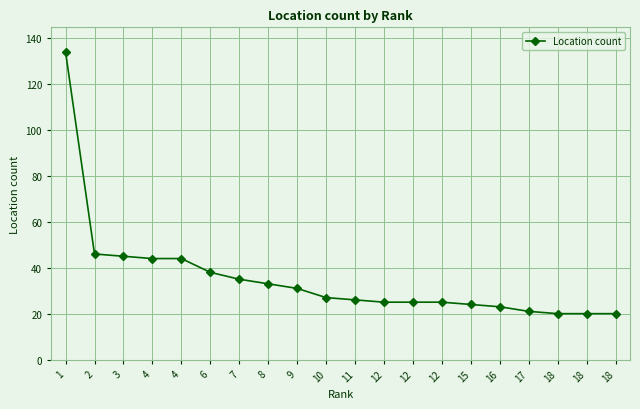

At which label does the data first exceed 27?

1